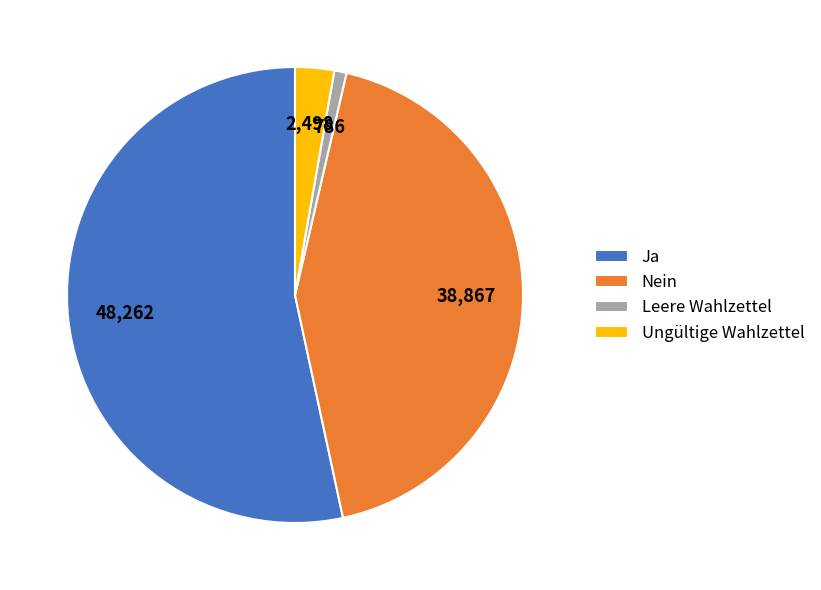

Which has a higher value, Nein or Ungültige Wahlzettel?

Nein